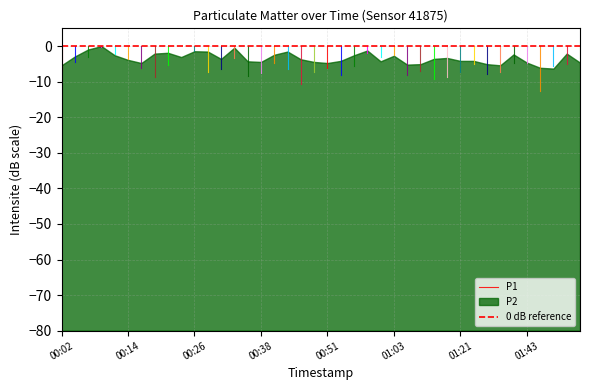

What is the minimum value shown in the chart?

-6.3